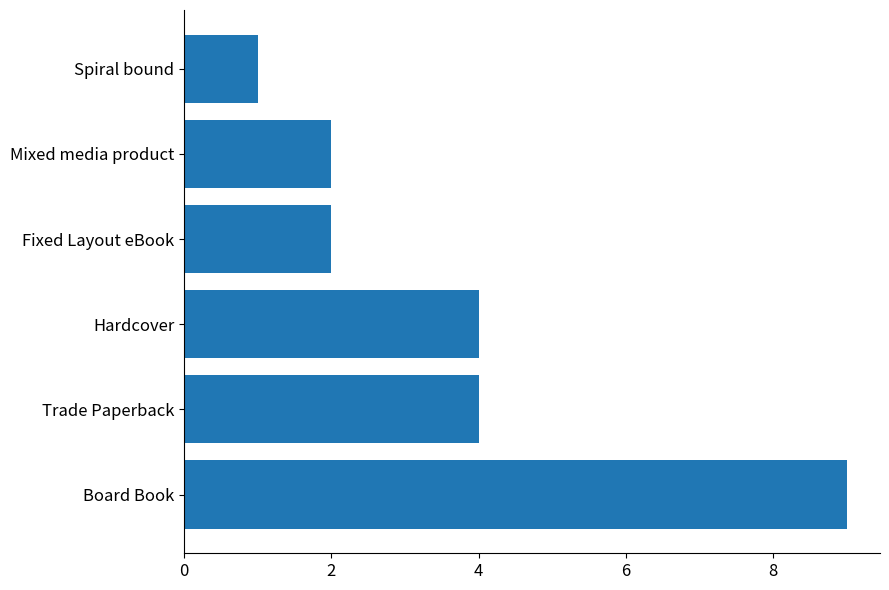

What is the approximate value at Trade Paperback?

4